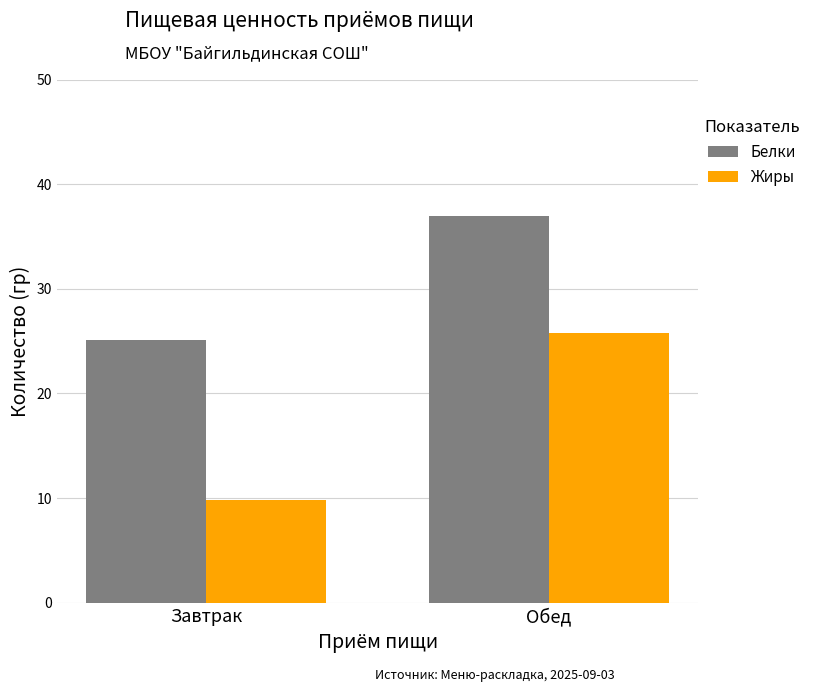

What is the spread (max minus min) of values at Завтрак?

15.3